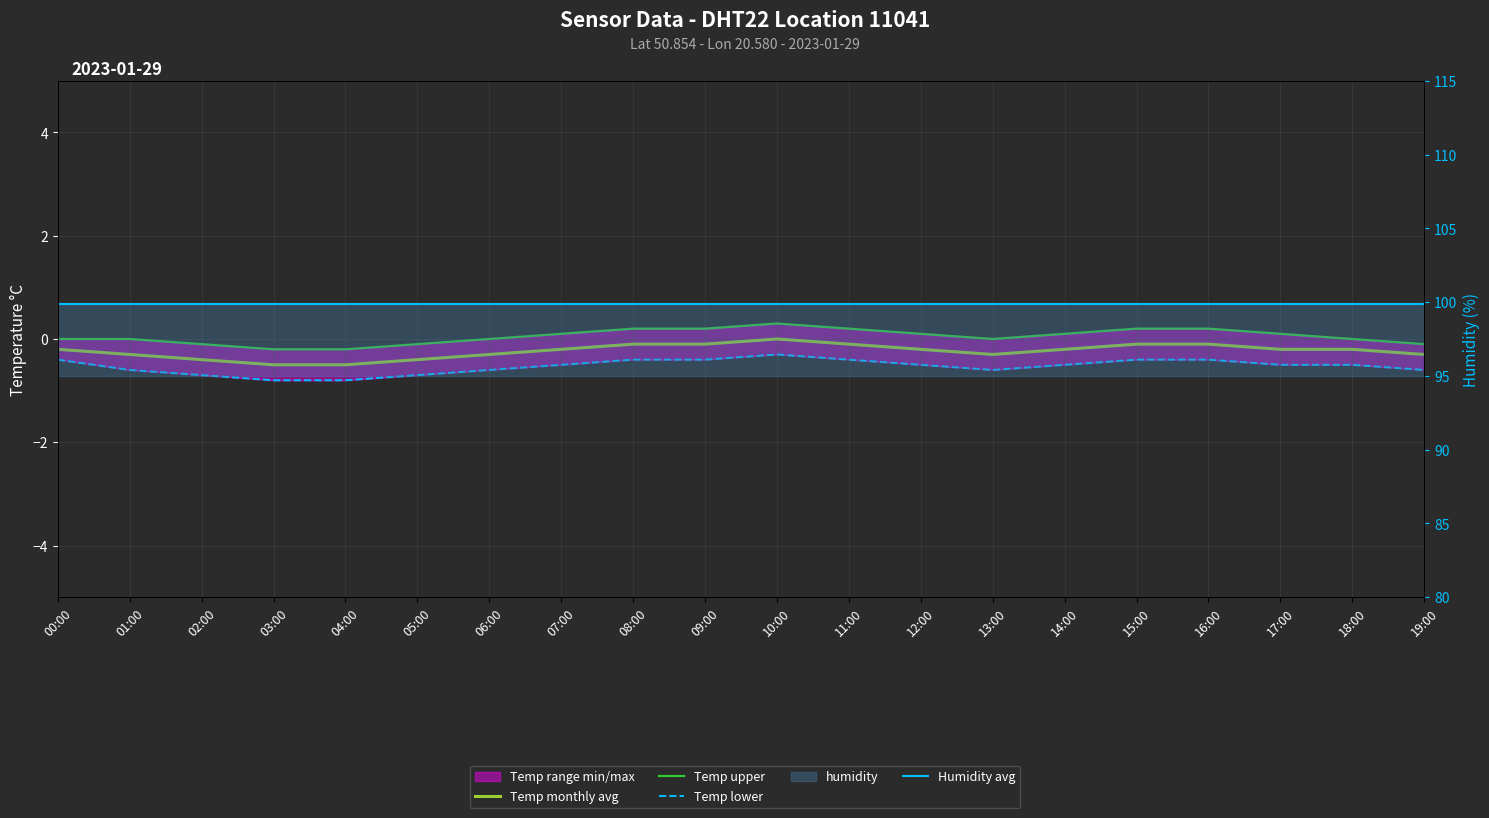

Rank the series at 16:00 from lowest to highest value.

Temp lower, Temp monthly avg, Temp upper, Humidity avg